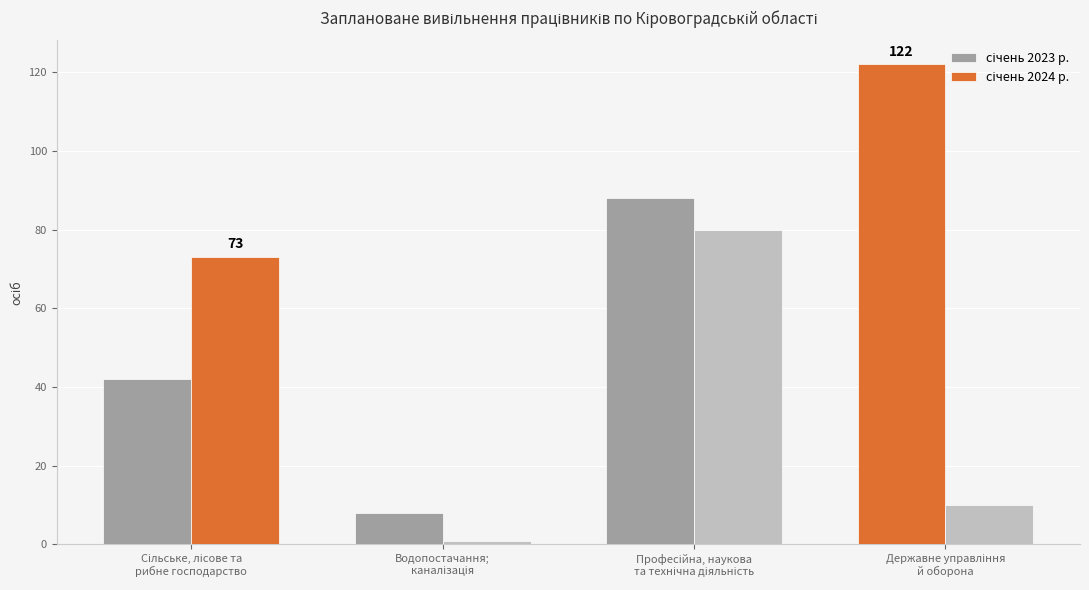

Which category has the lowest value across all series?

Водопостачання;
каналізація